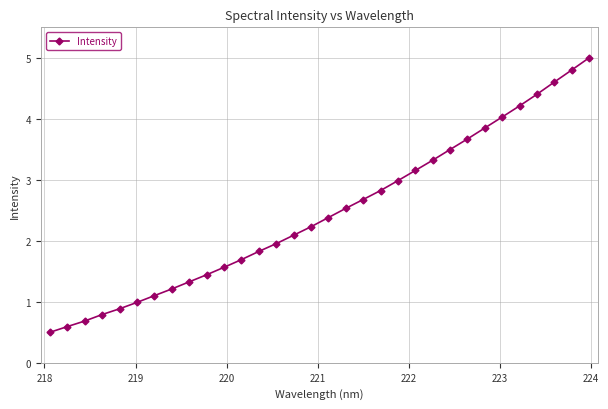

Reading left to right, transcribe all the data shown in this chart.

0.5	0.6	0.7	0.8	0.9	1.0	1.1	1.2	1.3	1.4	1.6	1.7	1.8	2.0	2.1	2.2	2.4	2.5	2.7	2.8	3.0	3.2	3.3	3.5	3.7	3.9	4.0	4.2	4.4	4.6	4.8	5.0